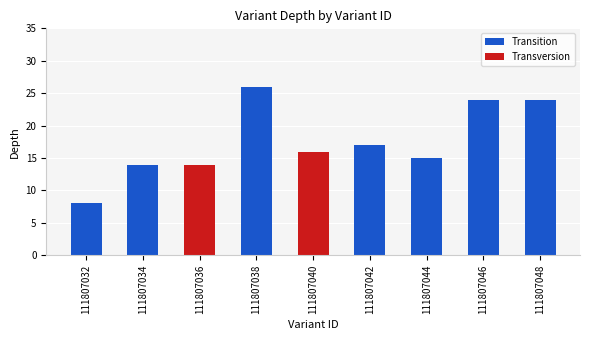

What is the maximum value shown in the chart?

26